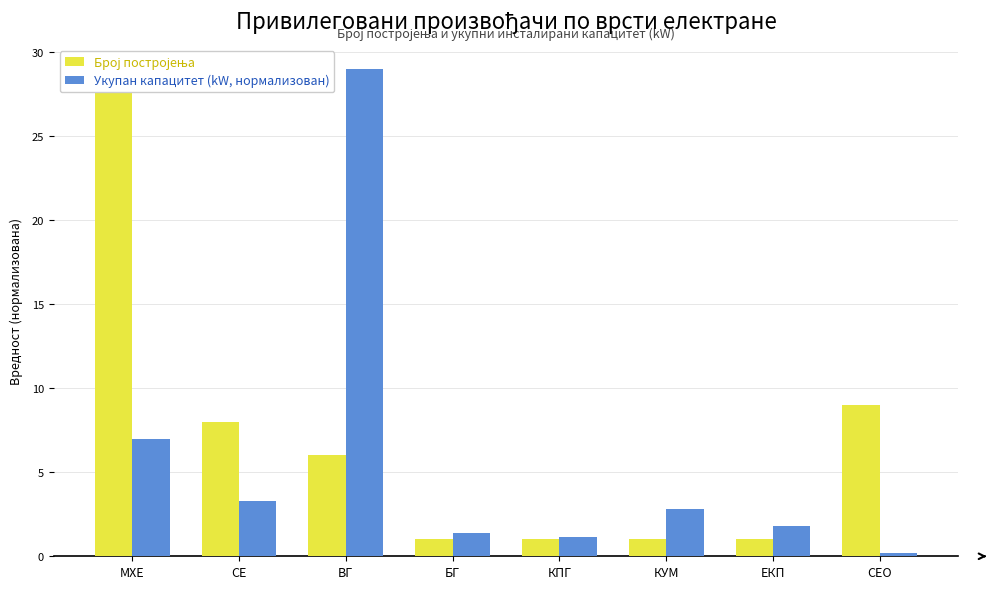

Which label corresponds to the smallest value in the chart?

СЕО